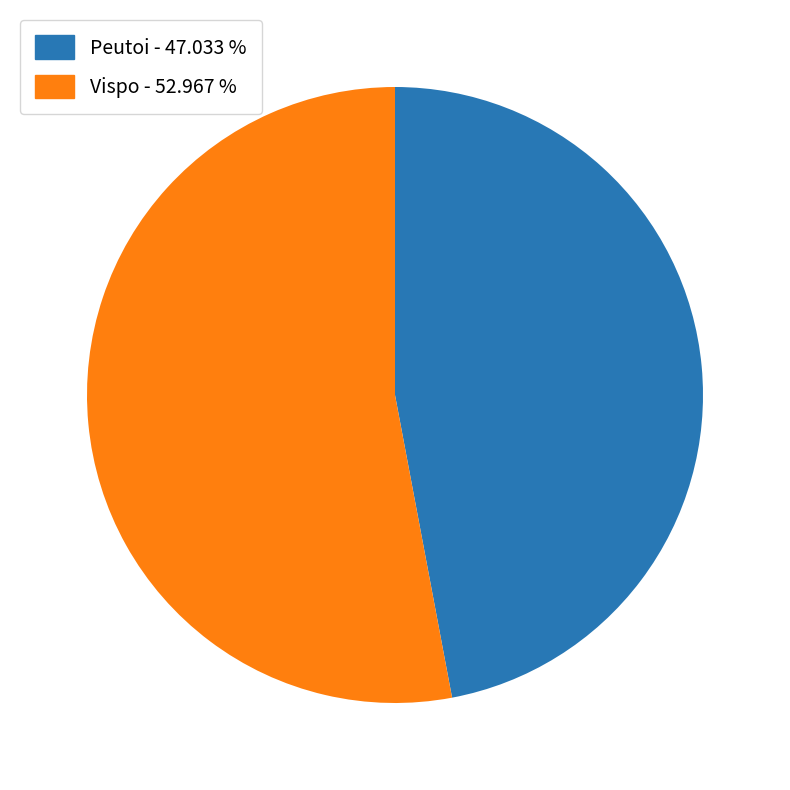

Is the sum of Vispo and Peutoi greater than half?

Yes